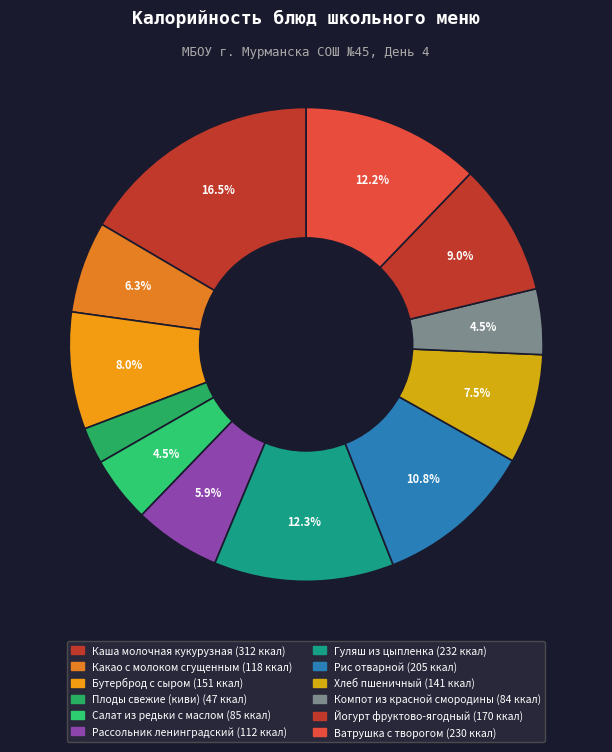

Count the number of slices in the pie.

12